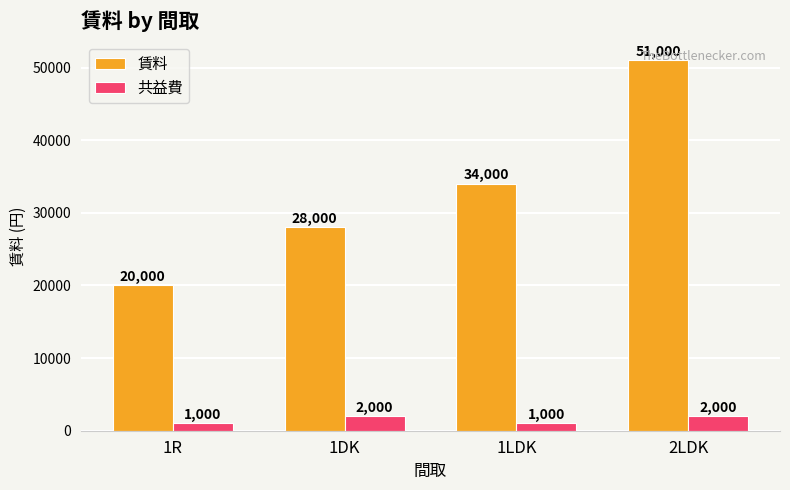

At how many categories does at least one series exceed 17051?

4